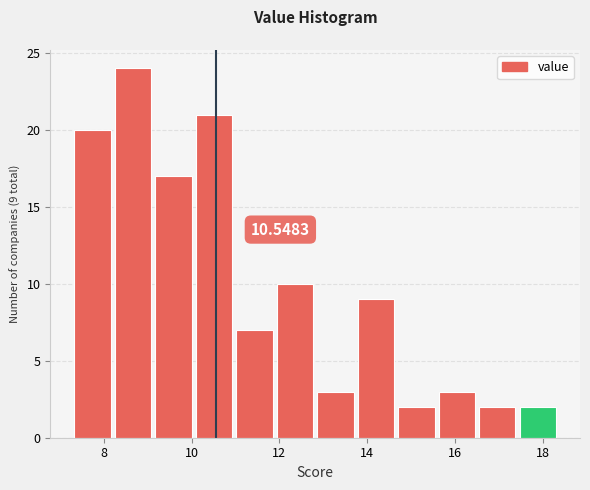

Over which range of the x-axis is the bar tallest?

8.2 to 9.2